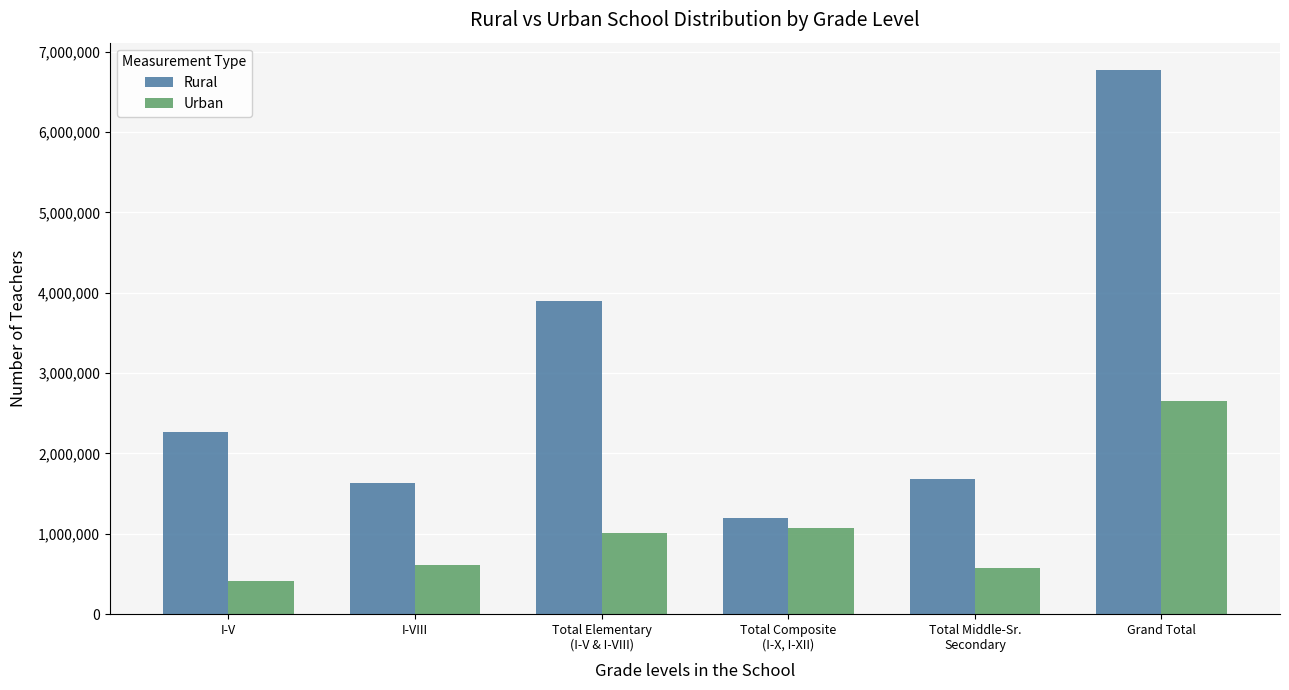

What is the label of the 2nd bar from the right?

Total Middle-Sr.
Secondary